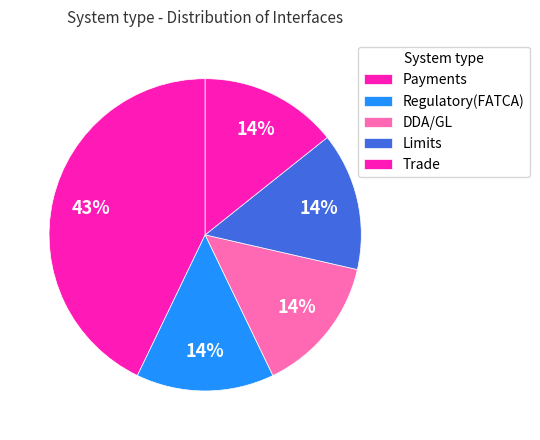

Which slice is the smallest?

Regulatory(FATCA)